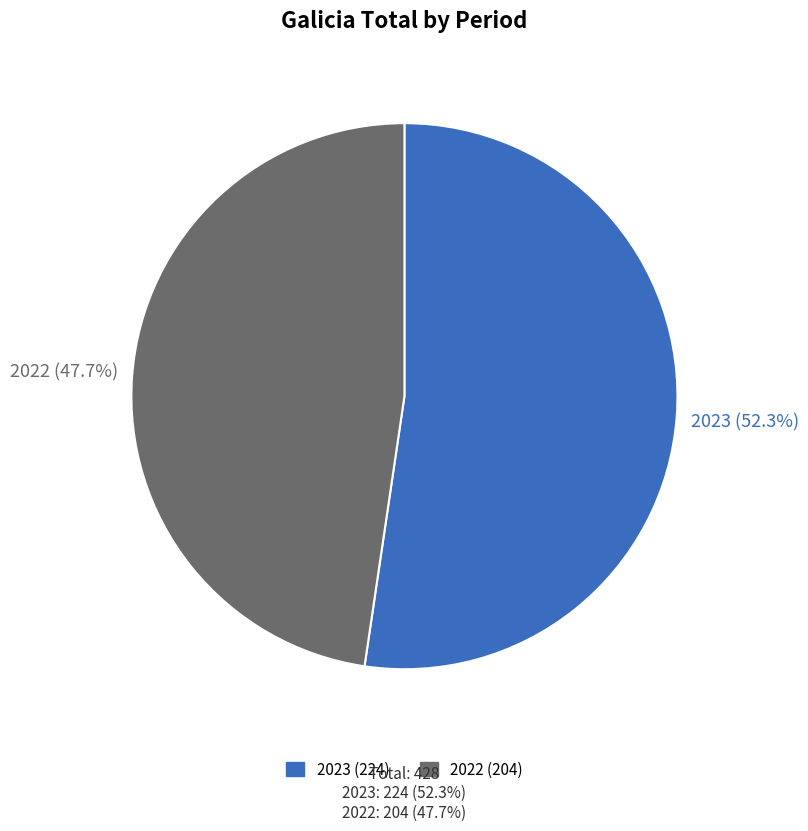

Approximately how many times larger is the value at 2023 compared to 2022?

1.1